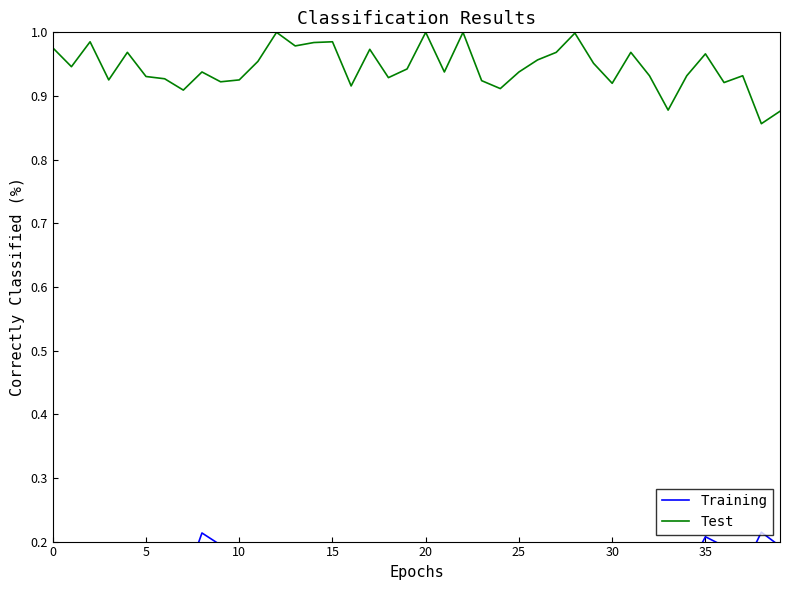

True or false: Training and Test intersect in this chart.

False